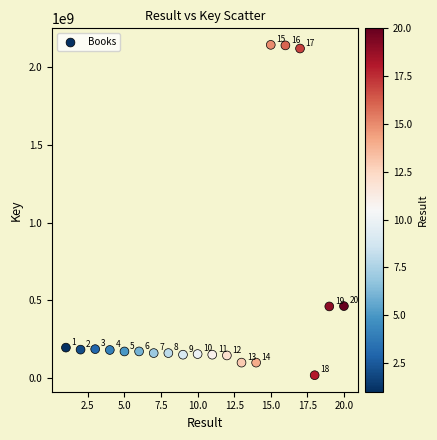

What is the range of Y values (max minus min)?

2122323815